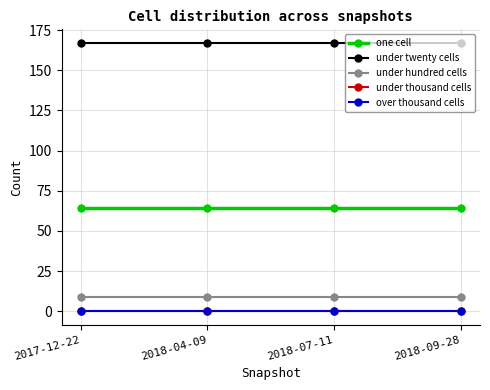

Which series has the largest total across all categories?

under twenty cells